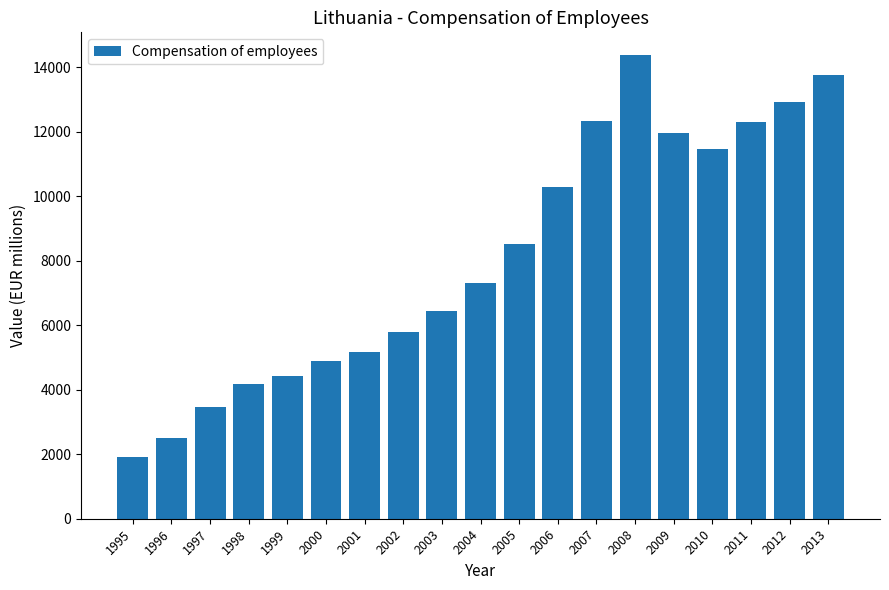

What is the value of the 19th bar from the left?

13739.8